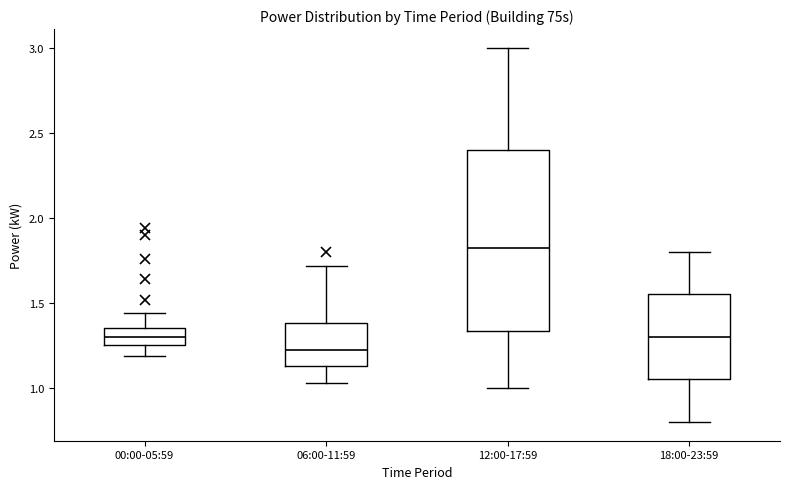

Which box's median line is the highest?

12:00-17:59